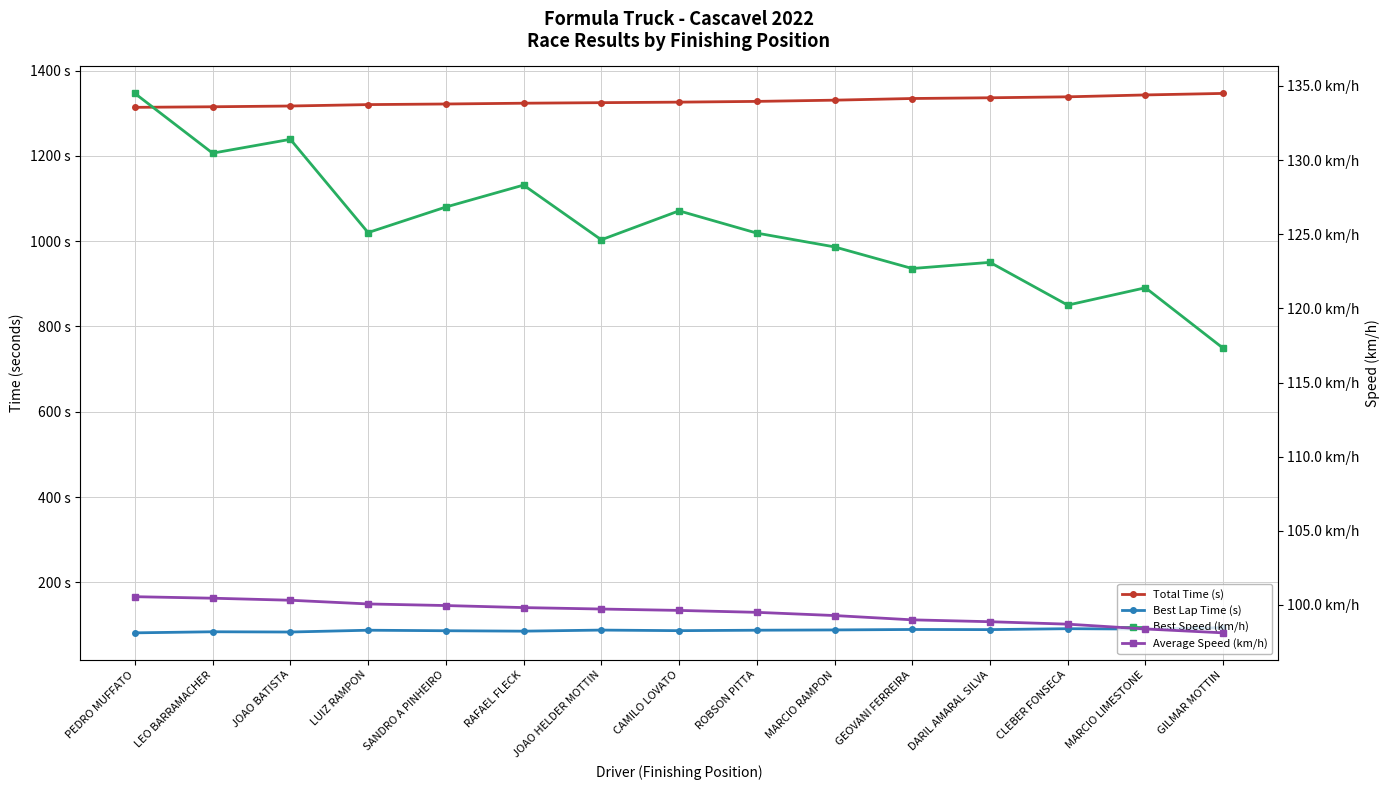

What is the difference between the Average Speed (km/h) values at PEDRO MUFFATO and ROBSON PITTA?

1.1